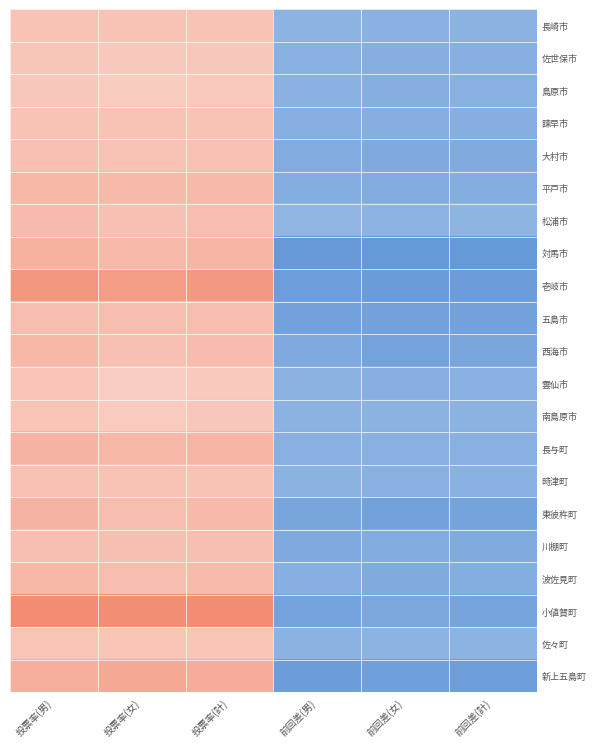

At which category is the sum across all series the highest?

投票率(男)